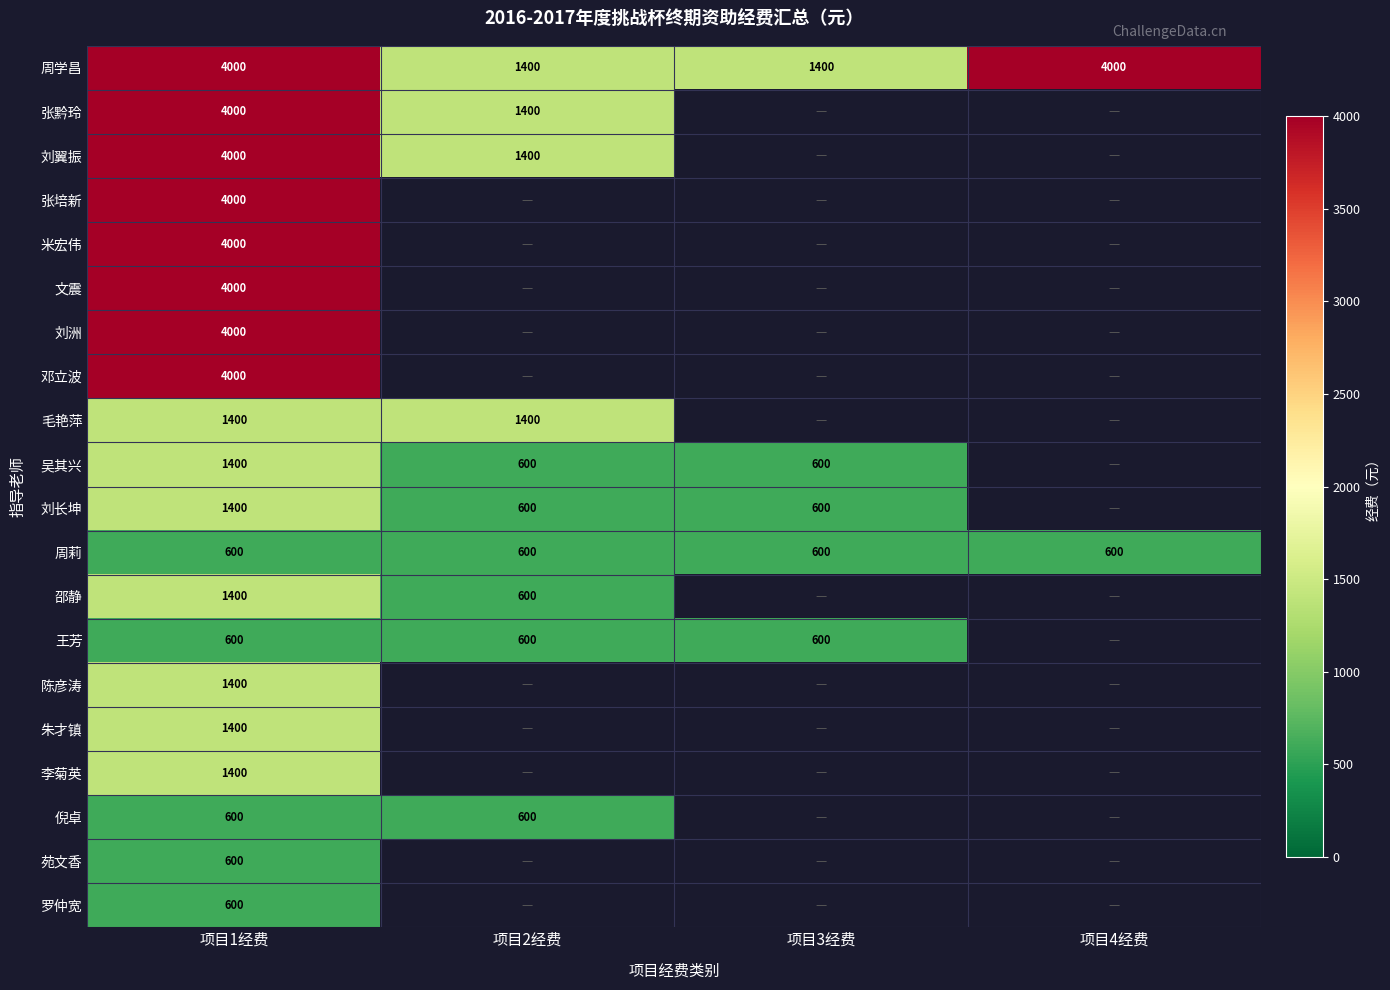

True or false: 王芳 has a value of 600 at 项目3经费.

True